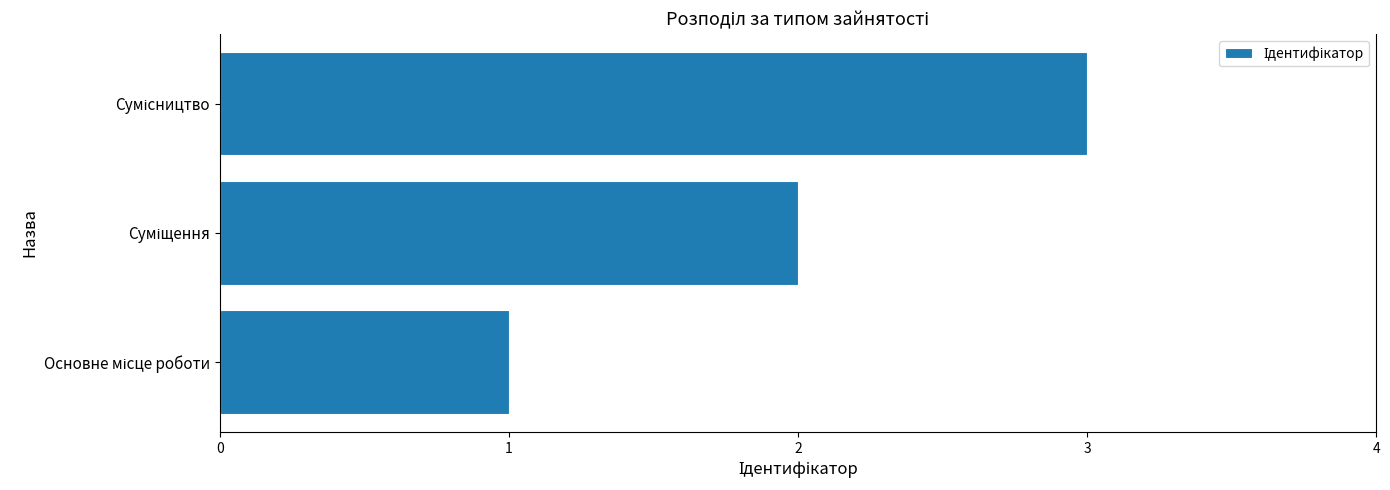

What is the sum of all values?

6